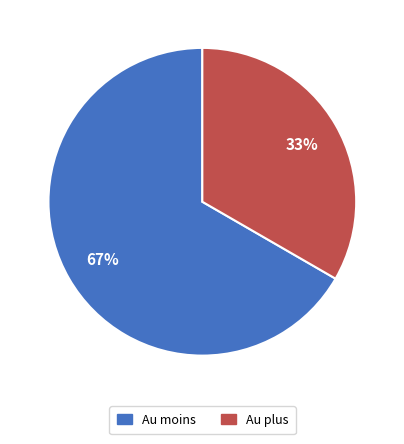

Is there any slice that represents more than half of the pie?

Yes